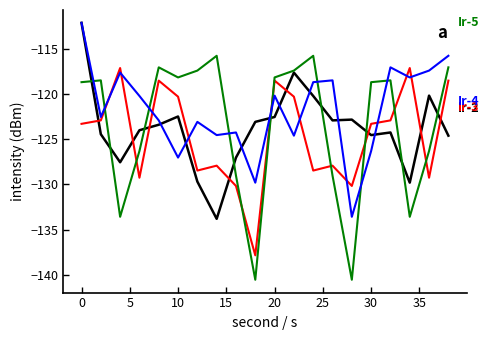

What is the smallest value displayed?

-140.5